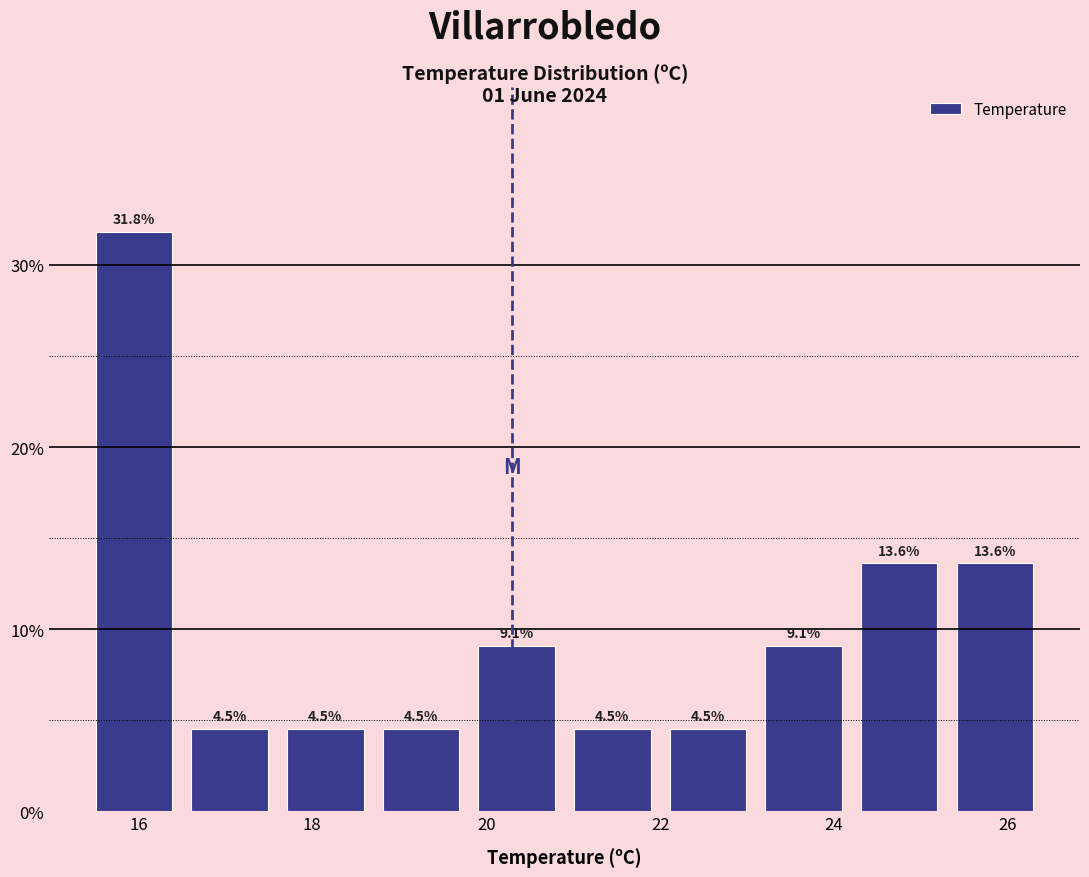

What is the height of the bar covering 17.6 to 18.7 on the x-axis? The bar edges are not printed on the chart, so give them approximately, as read against the axis.

4.5